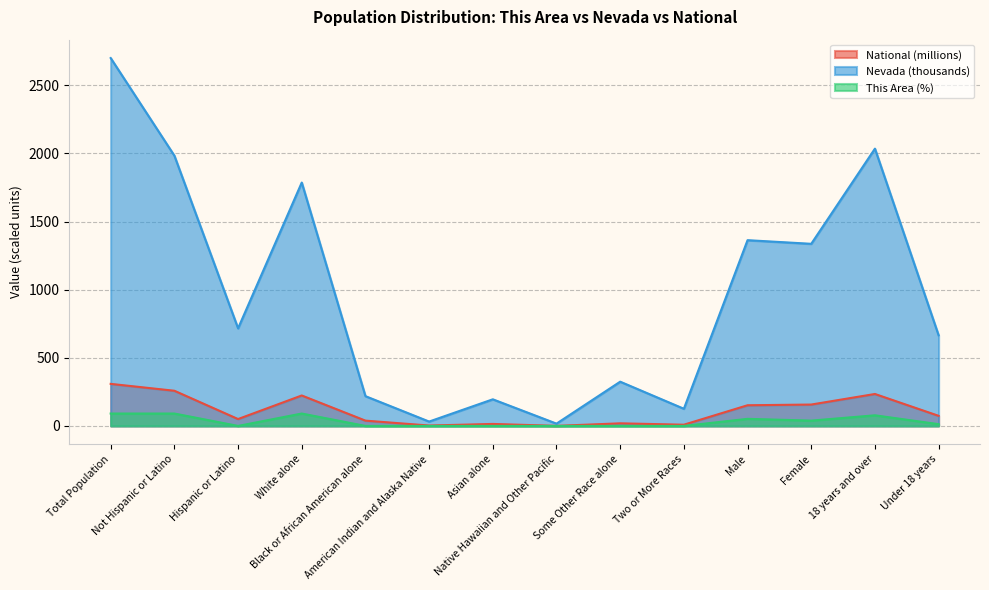

Which has a higher value, Under 18 years or Female?

Female